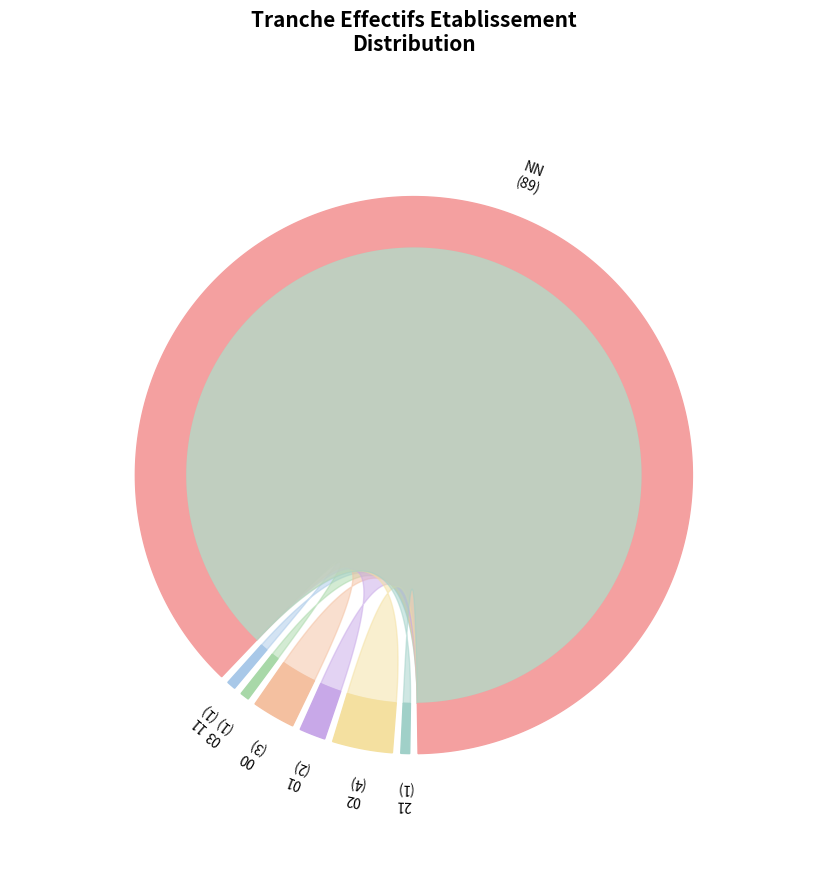

The 21 slice represents 1% of the pie. True or false?

True